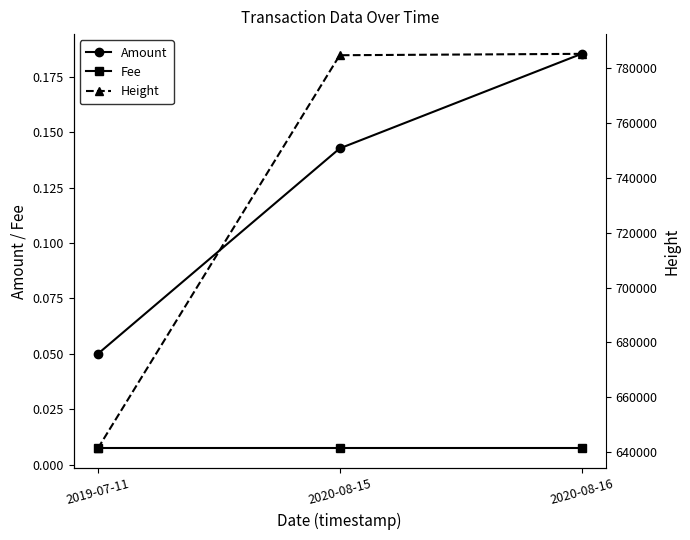

Where is Fee nearest to the value 0?

2019-07-11